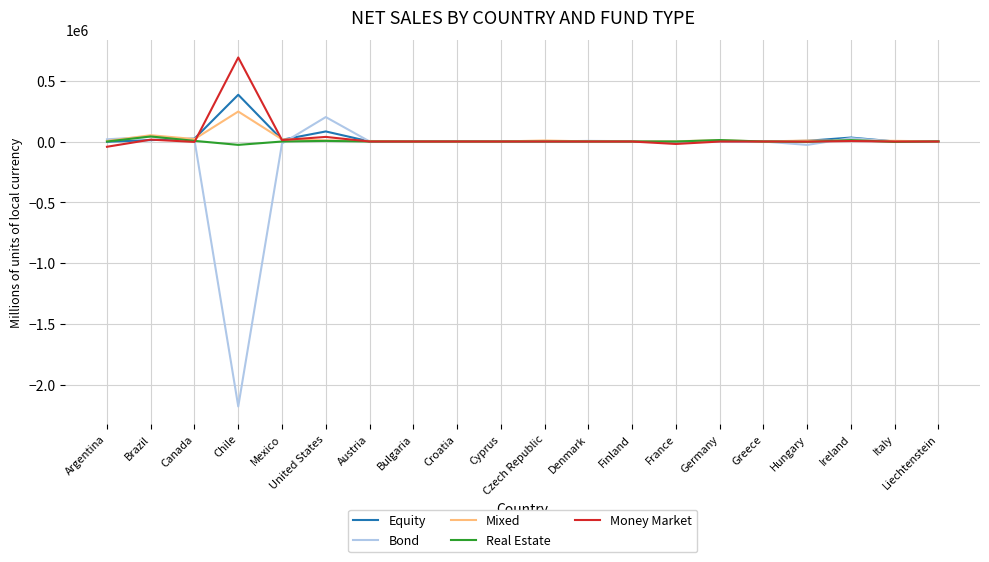

True or false: Real Estate has a value of 12120 at Germany.

True